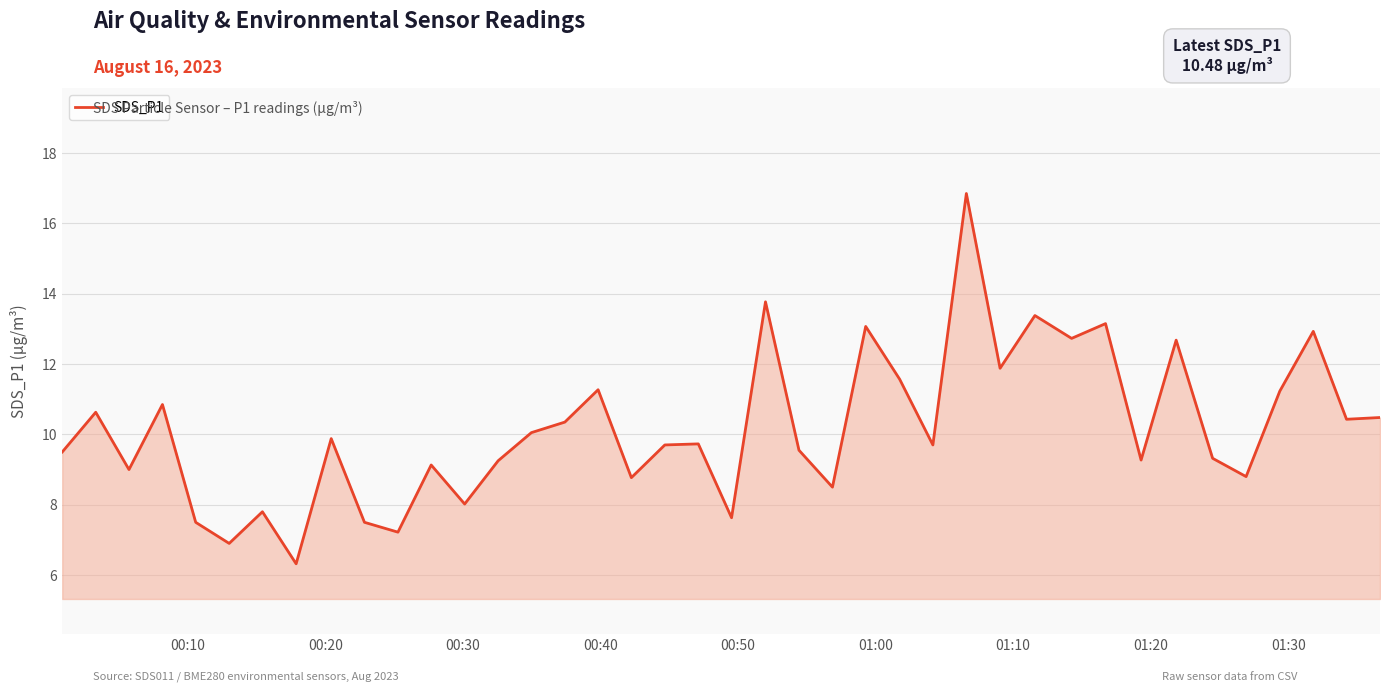

What is the greatest value displayed?

16.9